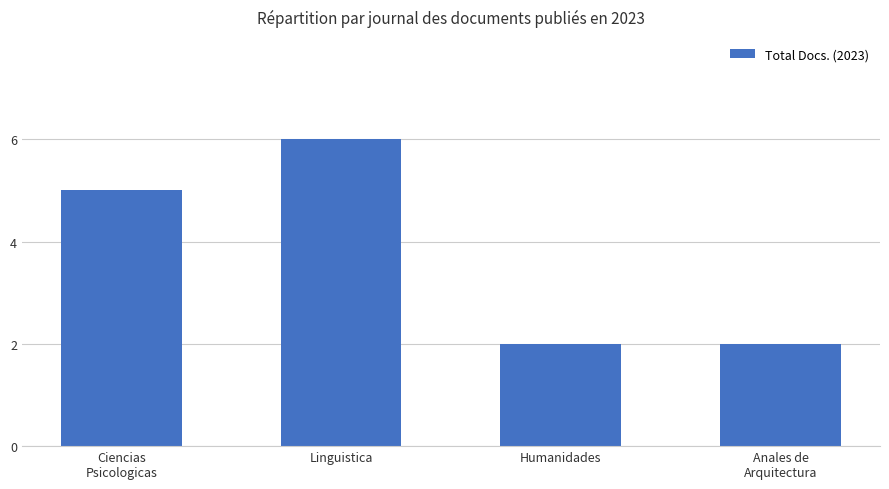

What position from the right is Humanidades?

2